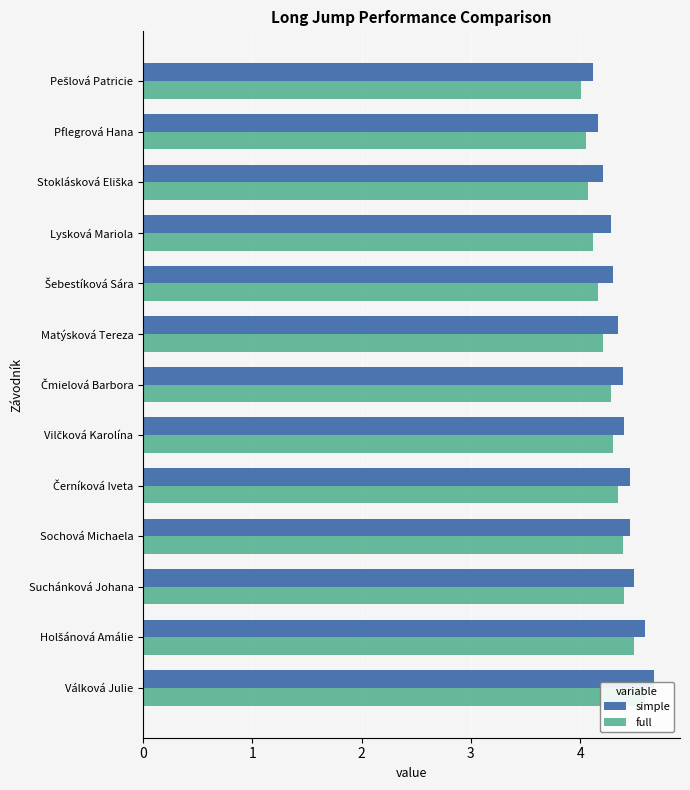

What is the spread (max minus min) of values at Válková Julie?

0.1